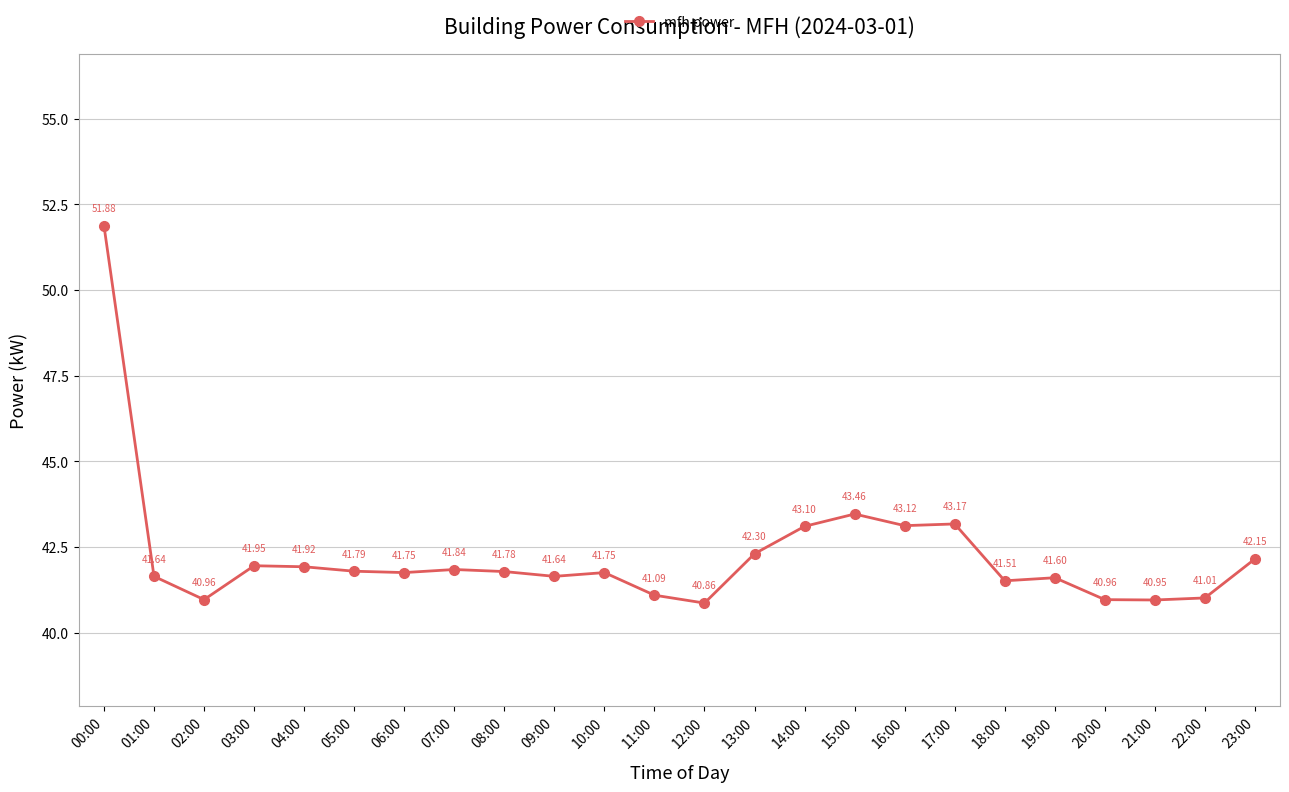

What is the difference between the values at 11:00 and 17:00?

2.1